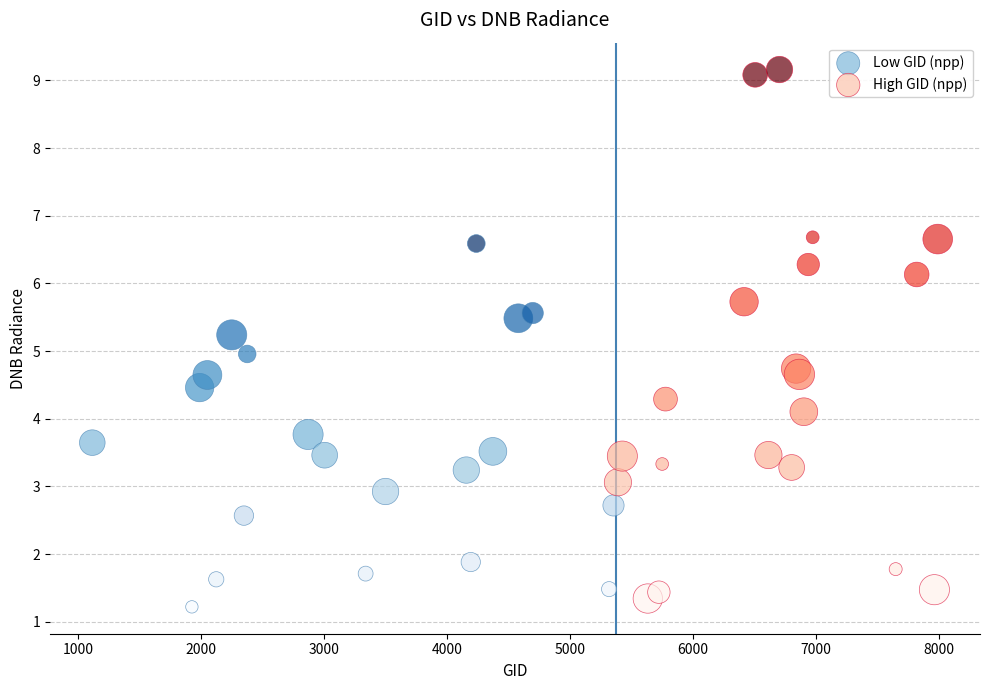

Which series contains the lowest Y value?

Low GID (npp)